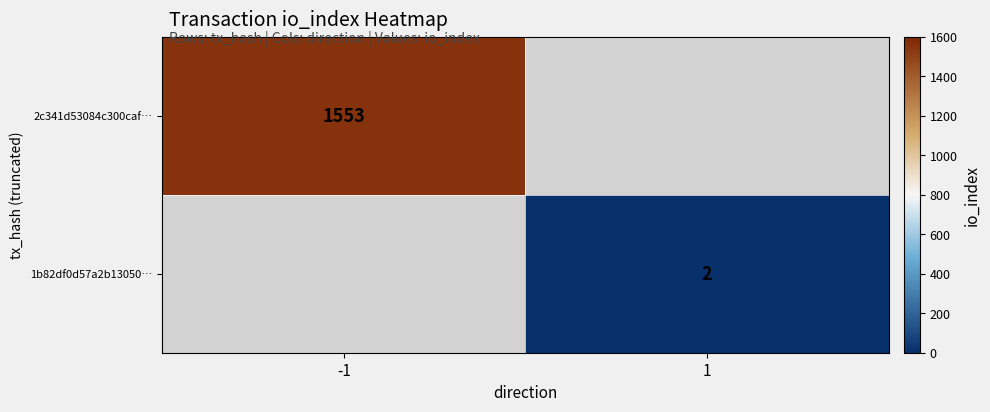

Count the number of categories in the chart.

2